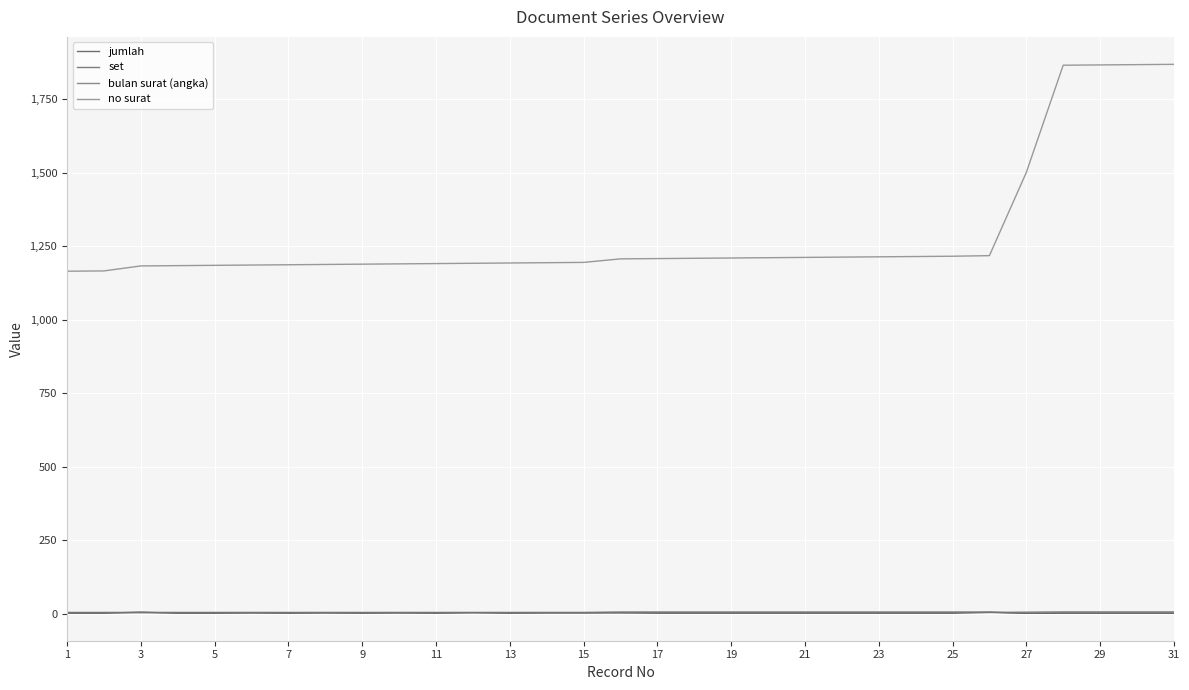

What are all the series names shown in the legend?

jumlah, set, bulan surat (angka), no surat